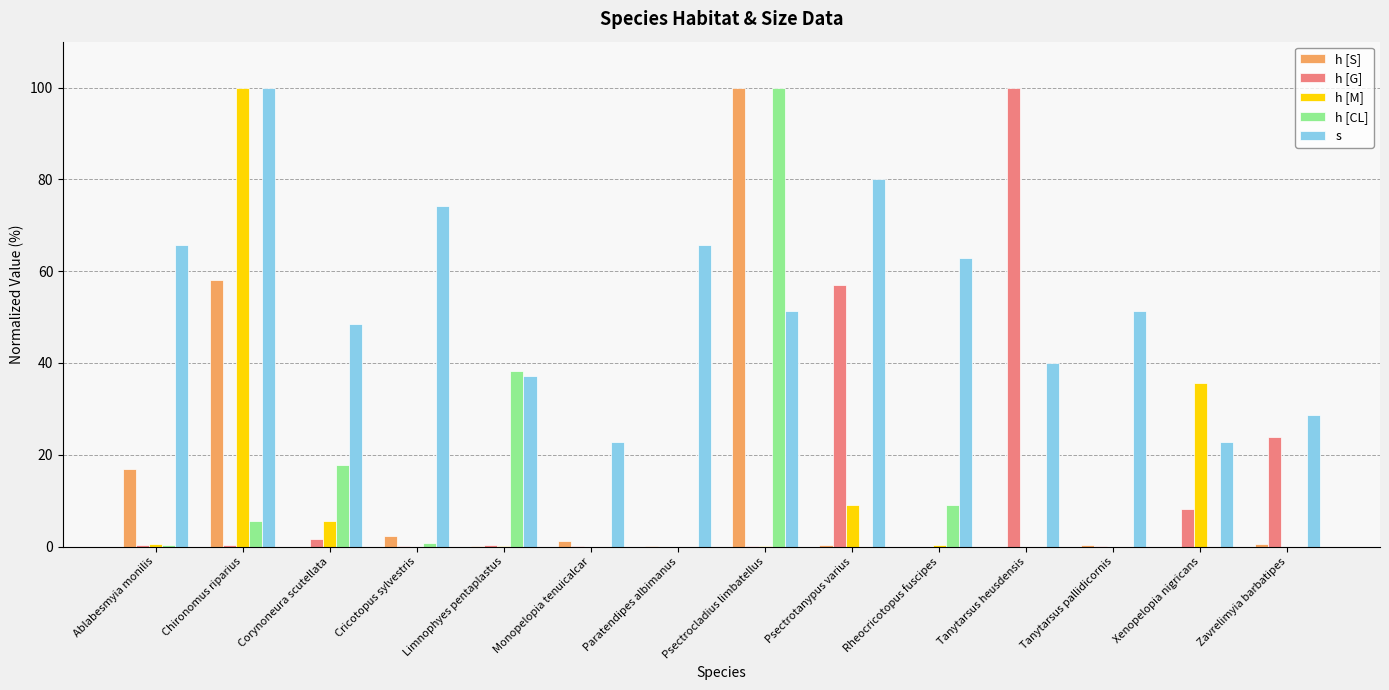

What is the greatest value displayed?

100.0